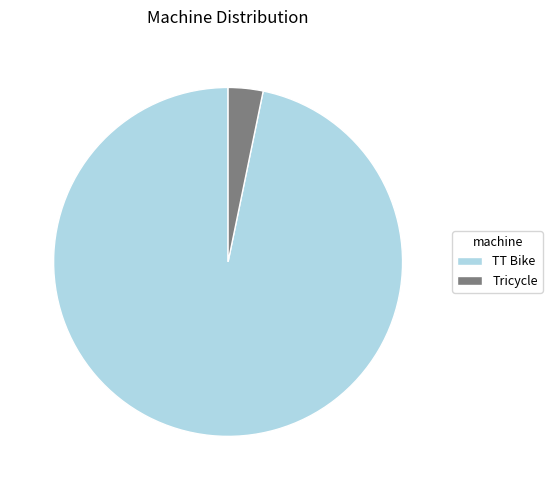

Rank the categories by value from highest to lowest.

TT Bike, Tricycle